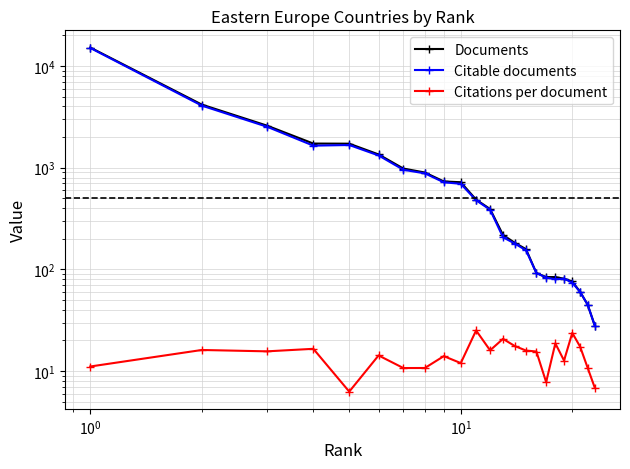

True or false: Citations per document and Documents intersect in this chart.

False